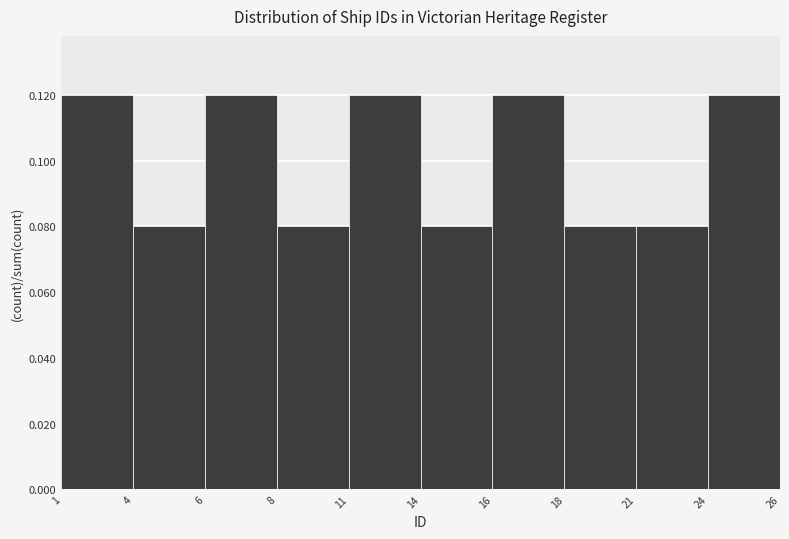

Count the values in the range 0 to 1.

10